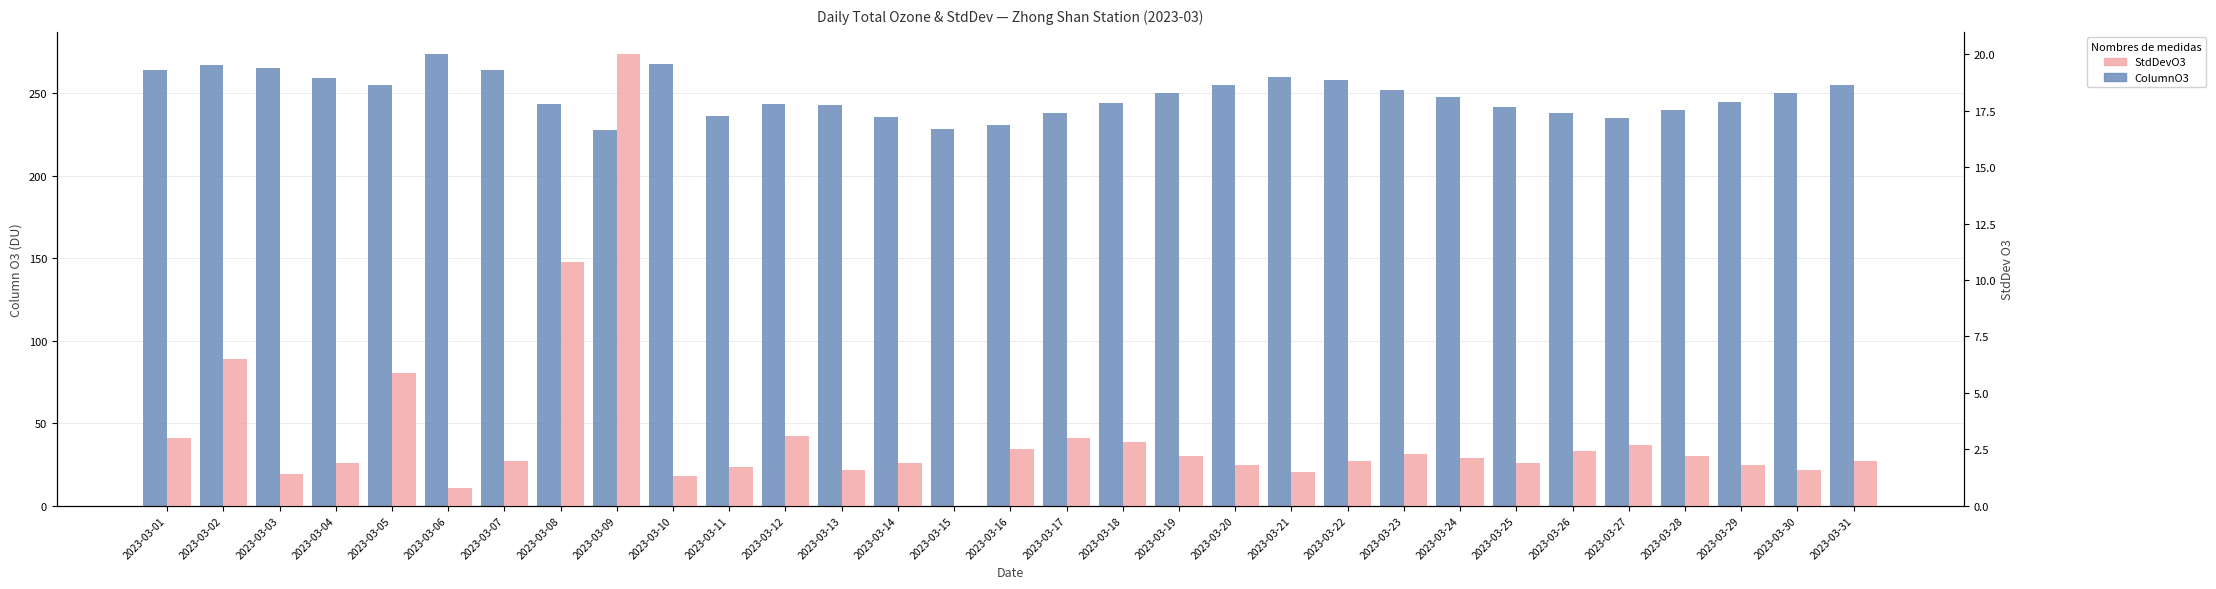

What is the difference between the maximum and minimum values in the ColumnO3 series?

45.7